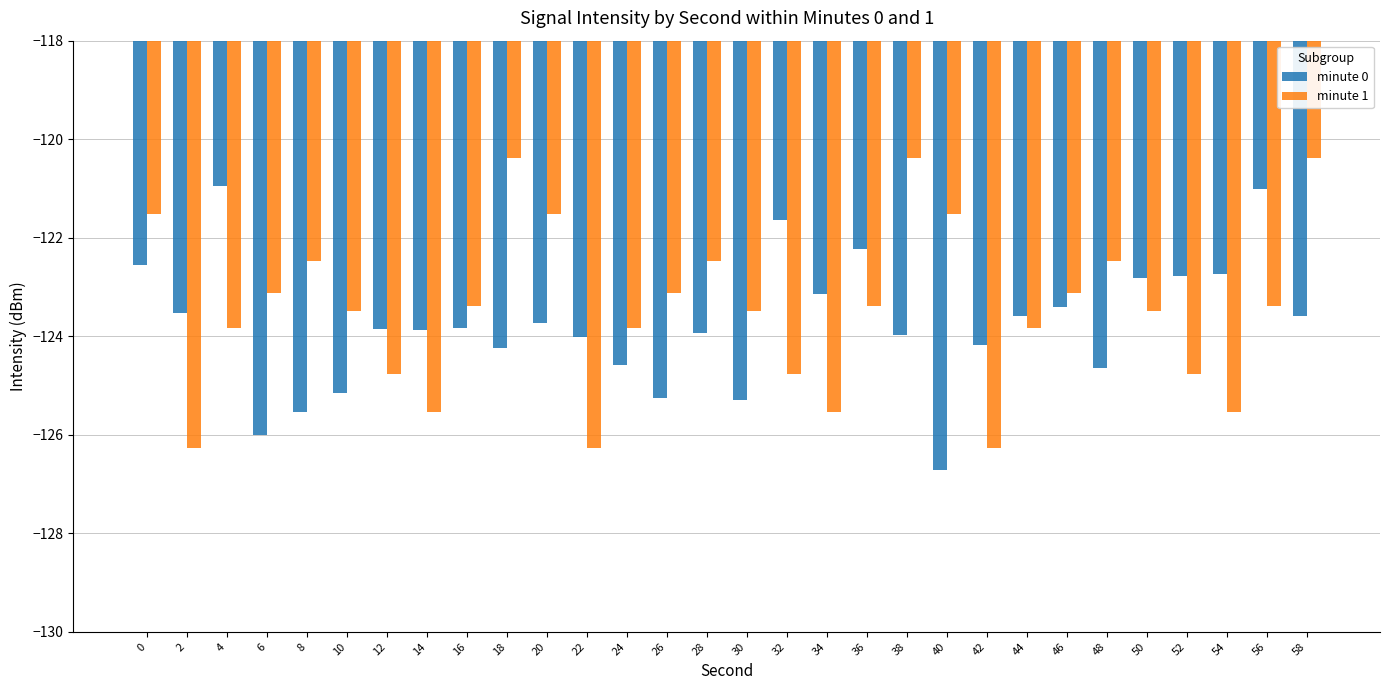

What is the average value of the minute 0 series?

-123.8